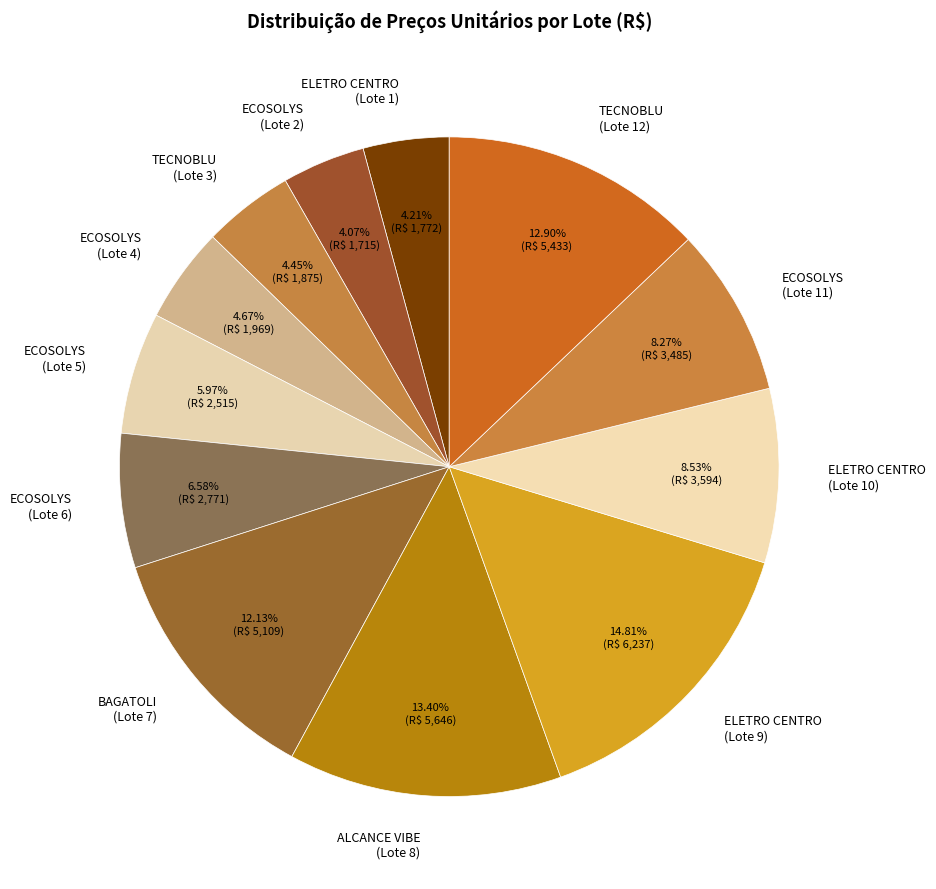

Is ELETRO CENTRO (Lote 1) the majority of the pie?

No